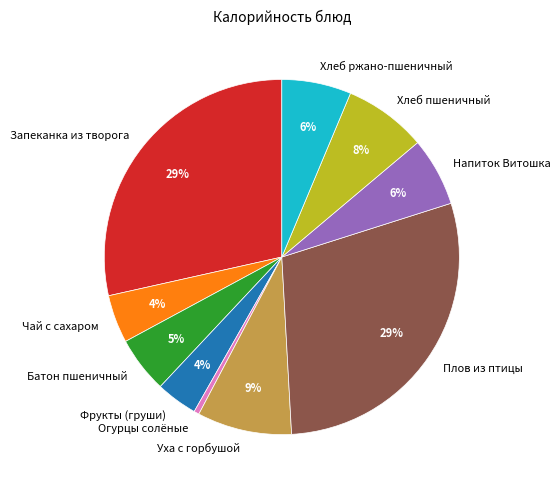

Is Чай с сахаром the majority of the pie?

No